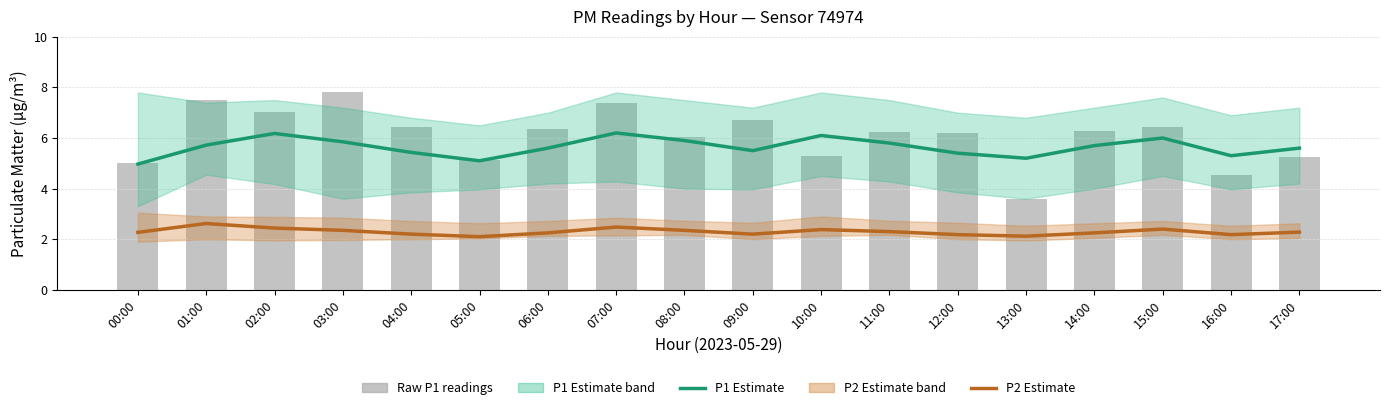

What position from the right is 17:00?

1